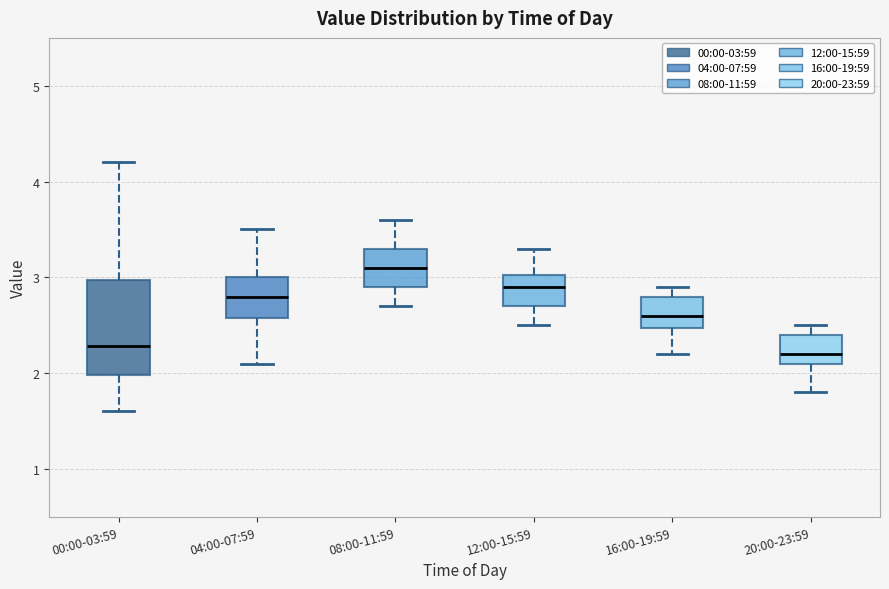

Reading left to right, read every box against the y-axis: the position of its median line, the range the box covers, and the ends of its whiskers. The values are not printed on the chart, so give them approximately, as read against the axis.

00:00-03:59: median 2.3, box 2.0 to 3.0, whiskers 1.6 to 4.2
04:00-07:59: median 2.8, box 2.6 to 3.0, whiskers 2.1 to 3.5
08:00-11:59: median 3.1, box 2.9 to 3.3, whiskers 2.7 to 3.6
12:00-15:59: median 2.9, box 2.7 to 3.0, whiskers 2.5 to 3.3
16:00-19:59: median 2.6, box 2.5 to 2.8, whiskers 2.2 to 2.9
20:00-23:59: median 2.2, box 2.1 to 2.4, whiskers 1.8 to 2.5